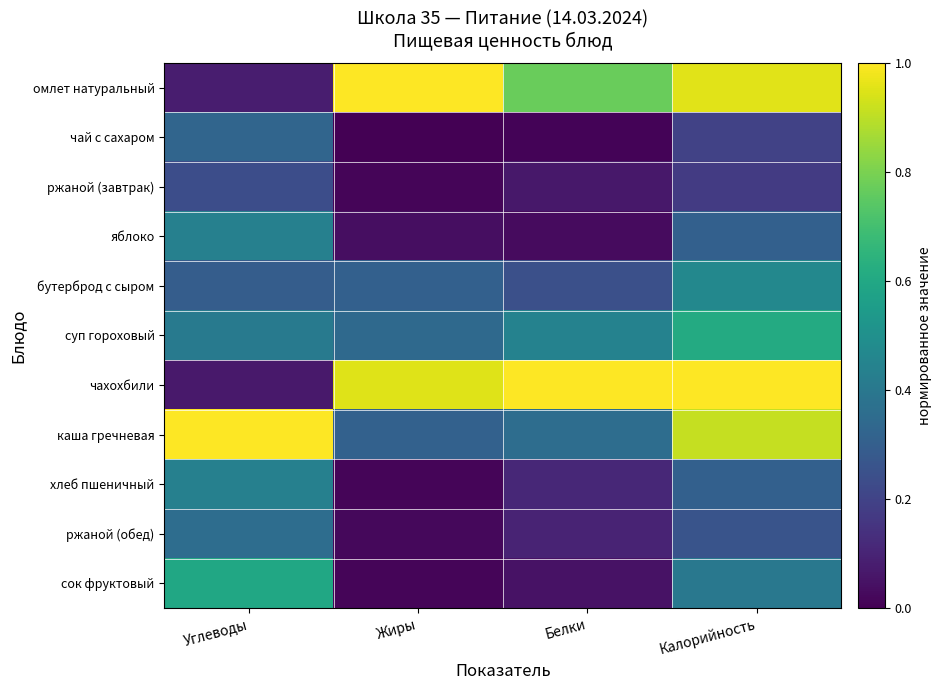

What is the maximum value shown in the chart?

1.0